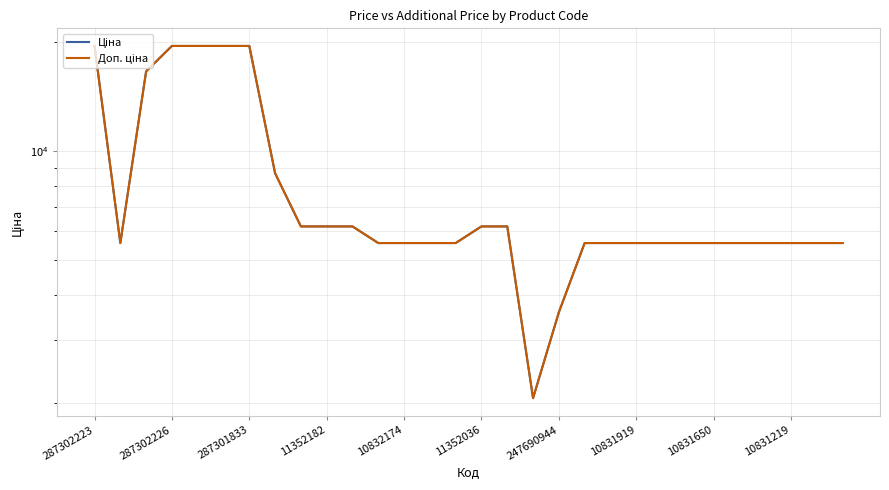

At which category is the sum across all series the highest?

287302223